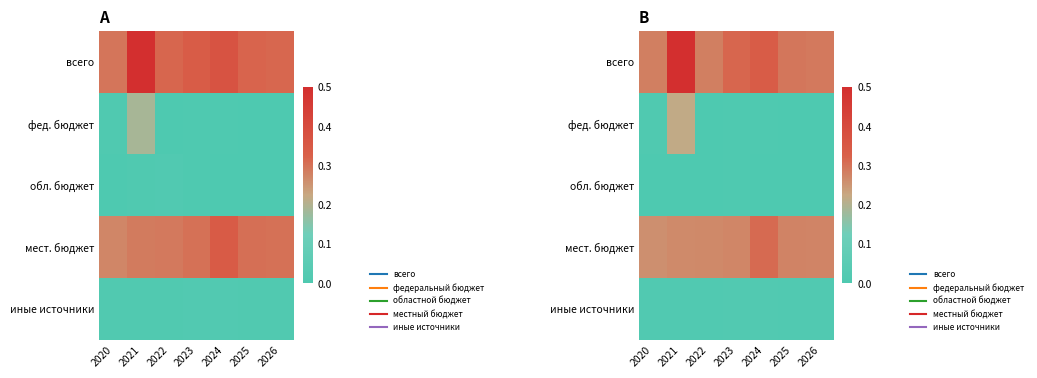

At which label does фед. бюджет reach its peak?

2021